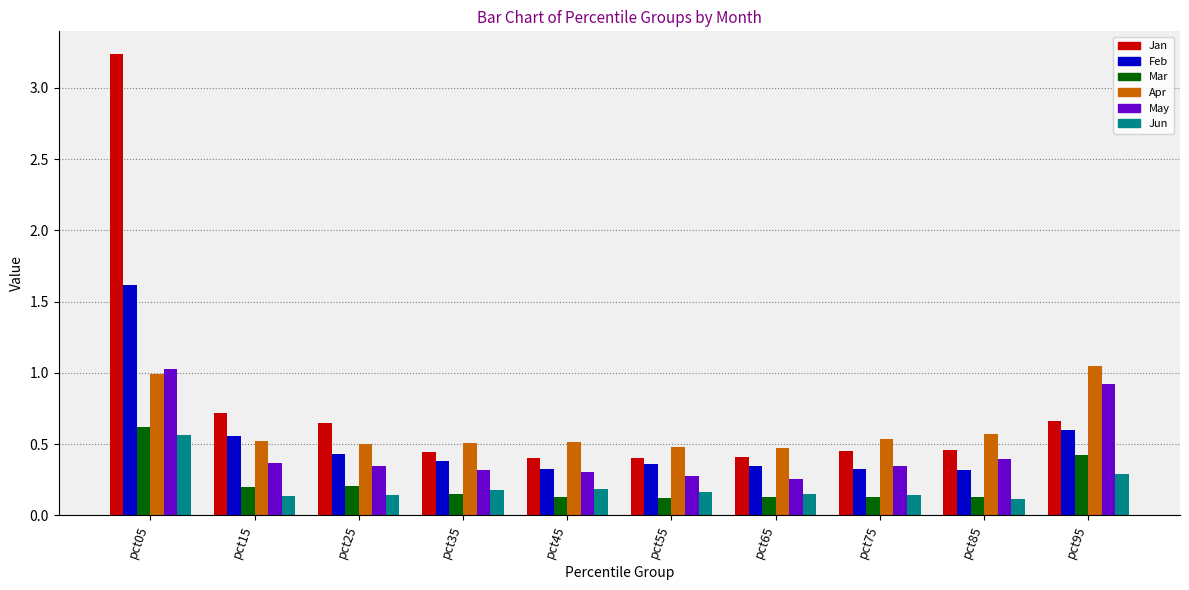

What is the sum of all May values?

4.6